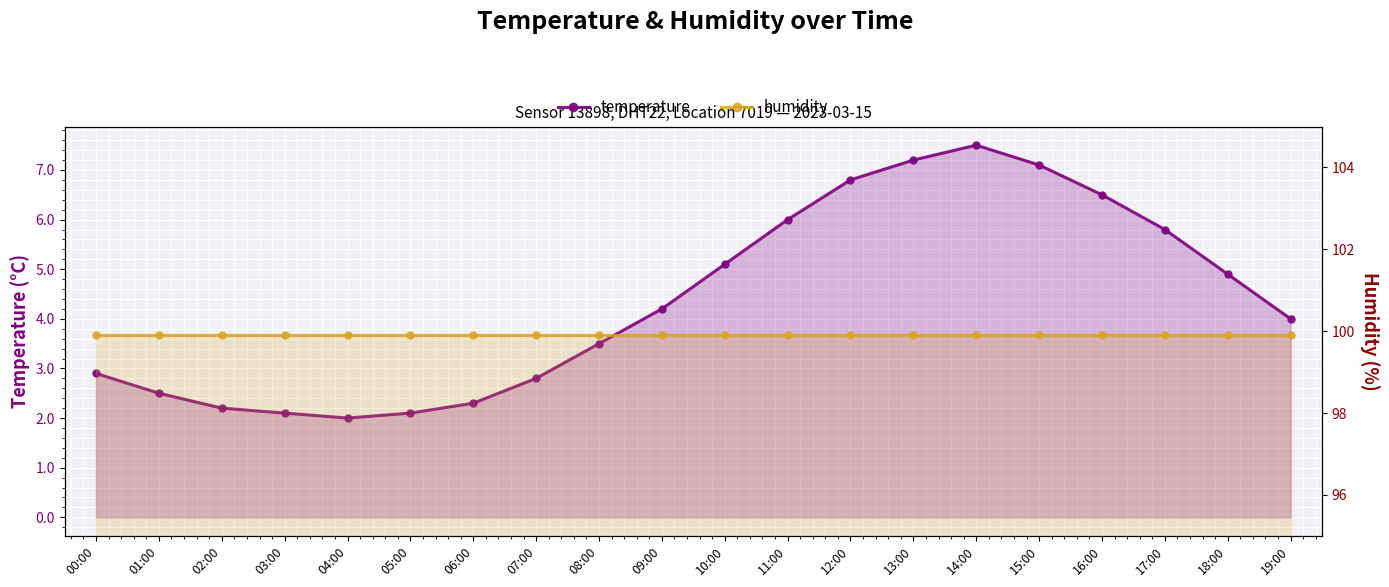

What is the label of the 2nd point from the left?

01:00